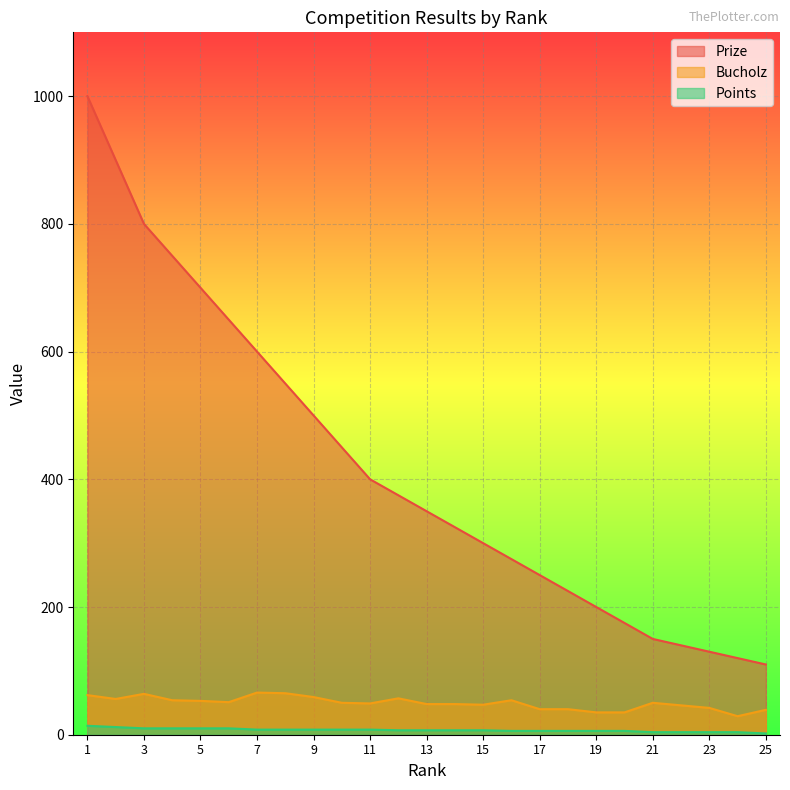

At which label does Prize first exceed 350?

1